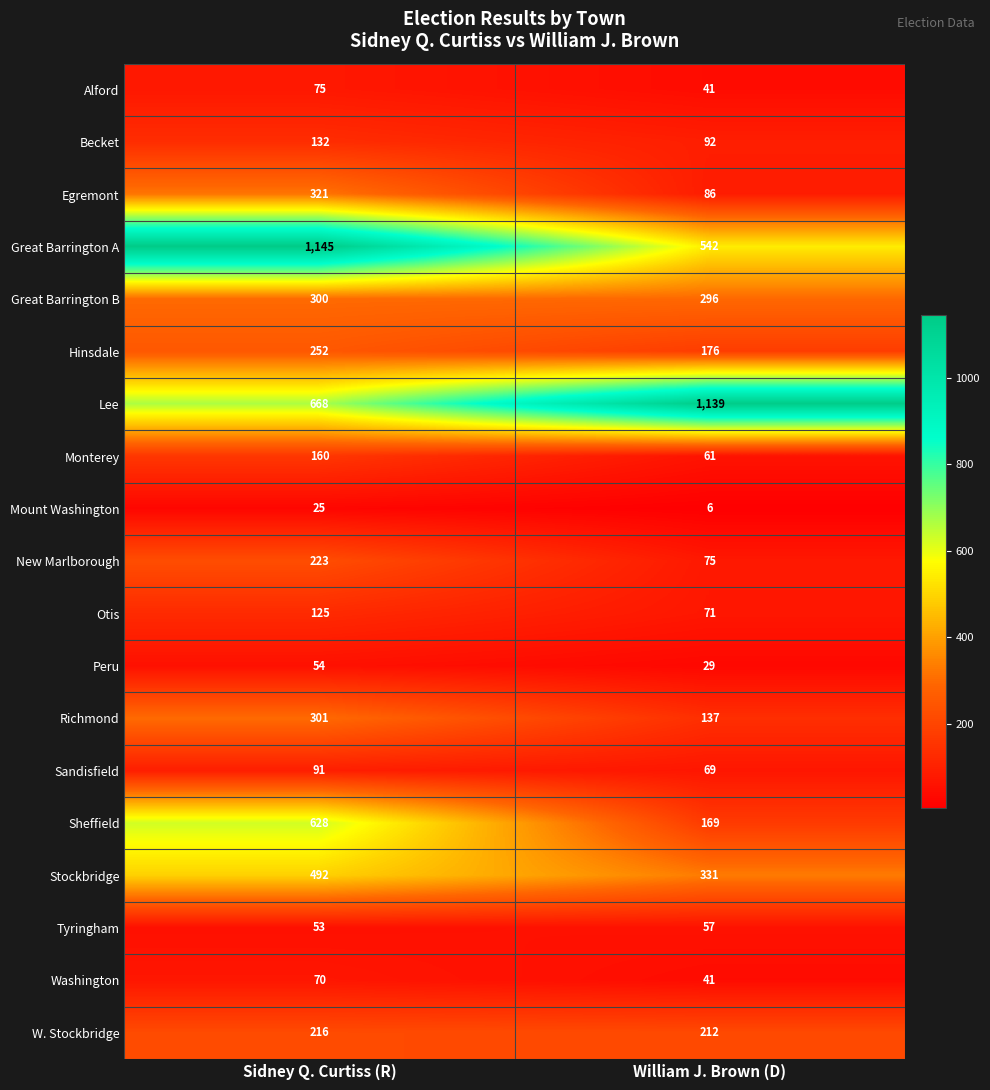

What is the difference between the highest and lowest values at William J. Brown (D)?

1133